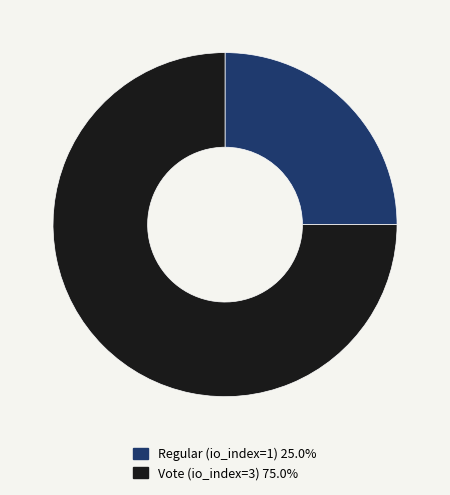

Rank the categories by value from lowest to highest.

Regular (io_index=1), Vote (io_index=3)